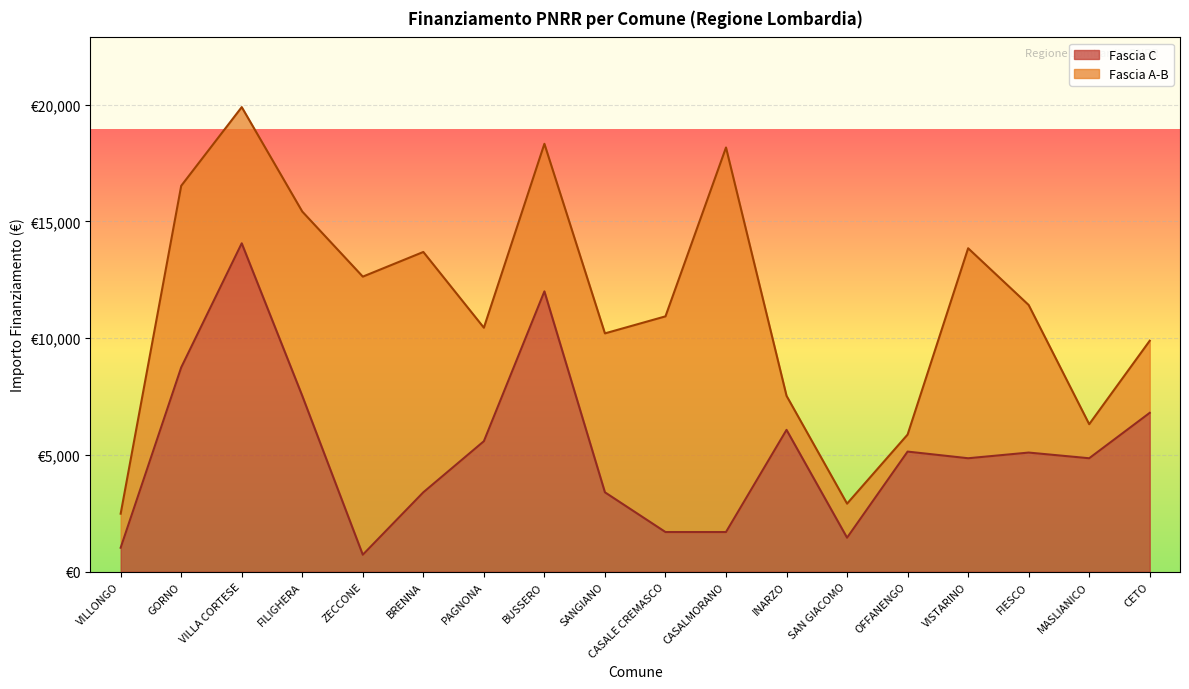

What is the smallest value displayed?

729